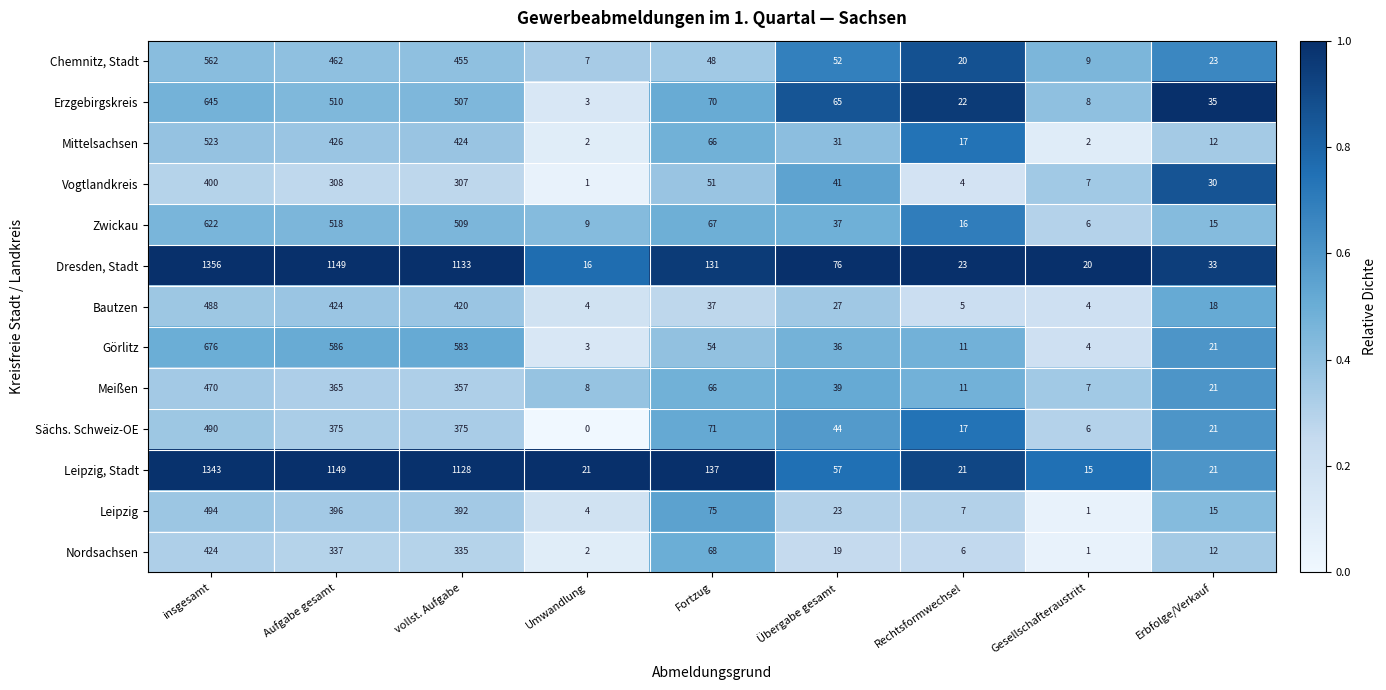

What value does the Dresden, Stadt series have at Erbfolge/Verkauf, to the nearest 10?

30